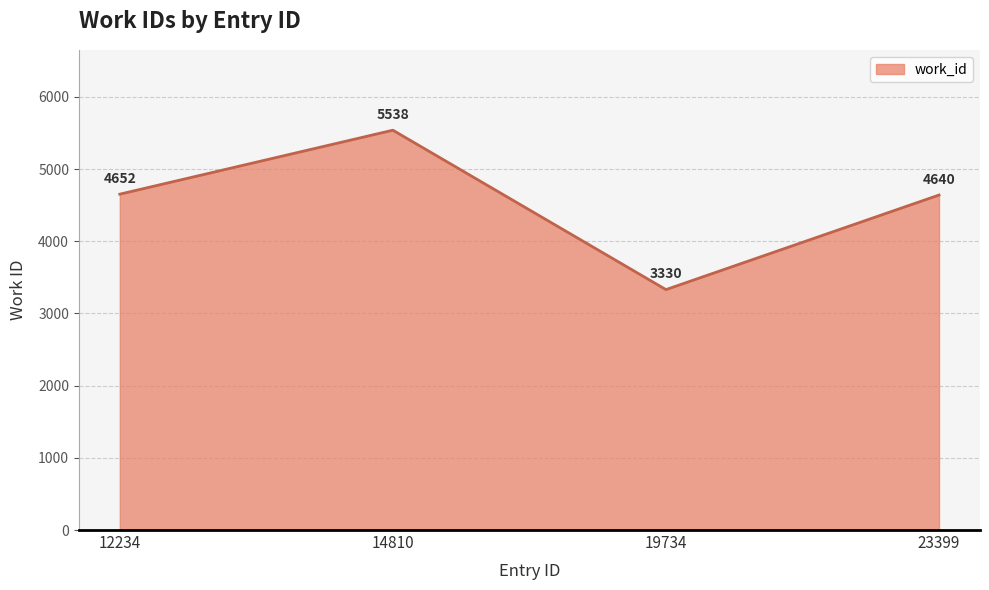

At which category does the data reach its first local peak?

14810